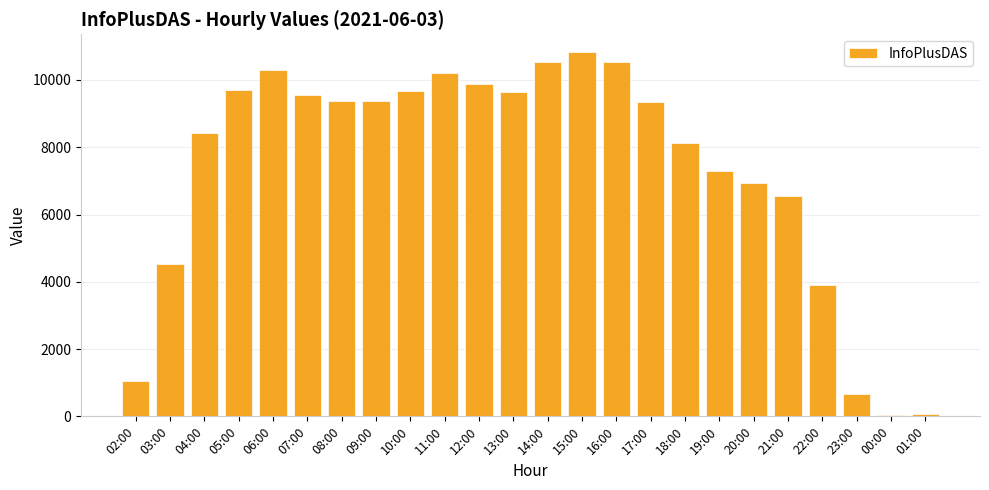

What is the maximum value shown in the chart?

10817